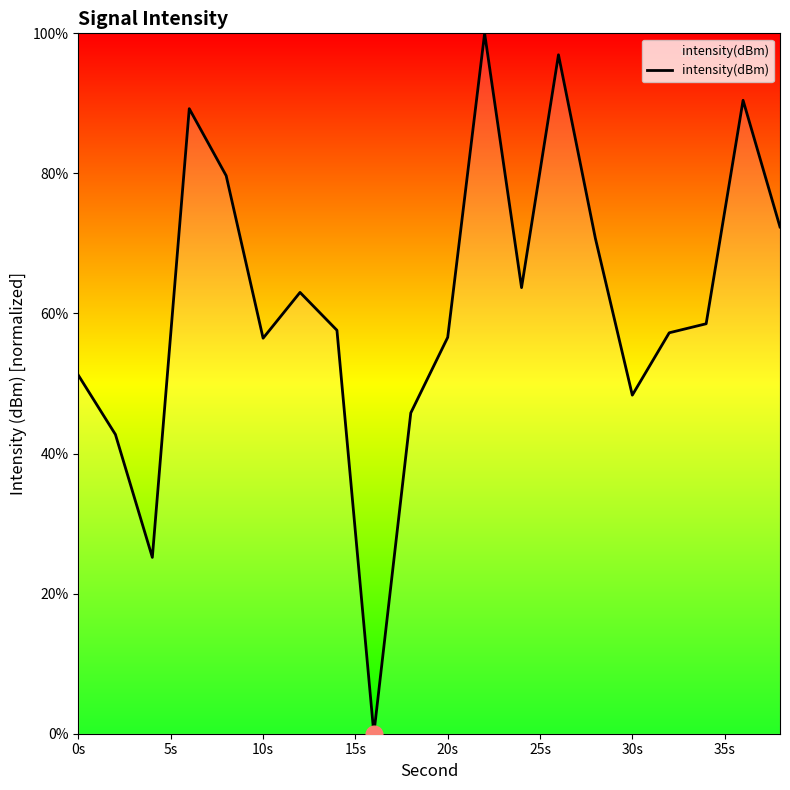

What is the sum of all values?

1225.7